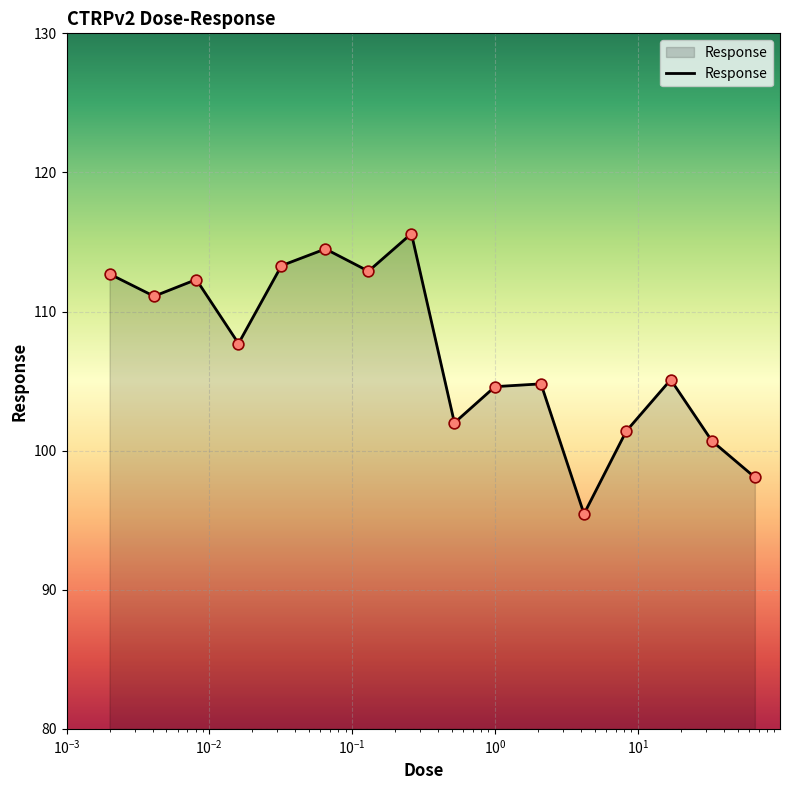

What is the maximum value shown in the chart?

115.6